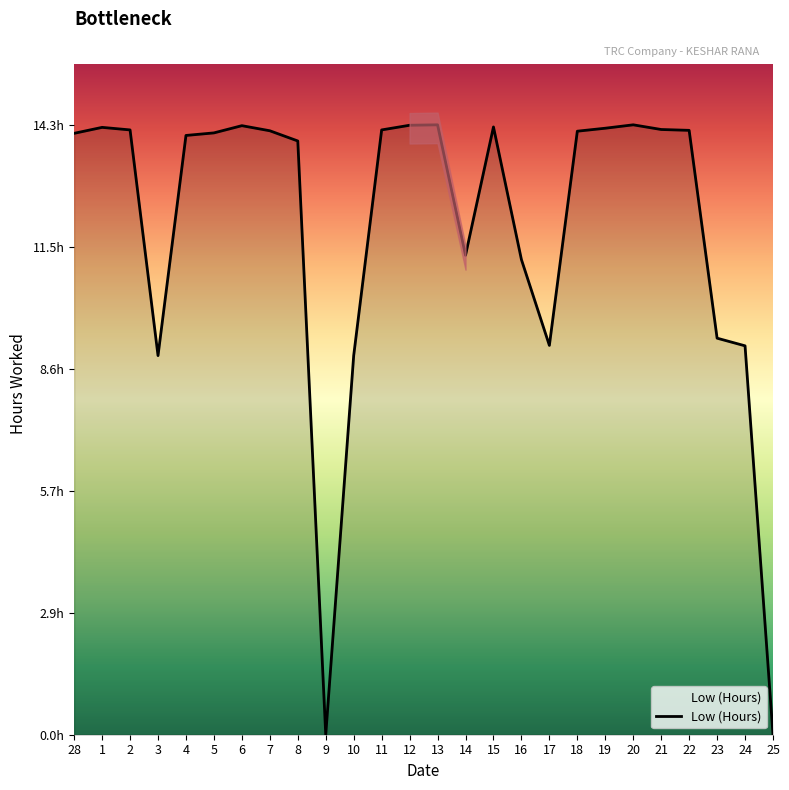

Is it true that the value at 20 is 19.9?

False